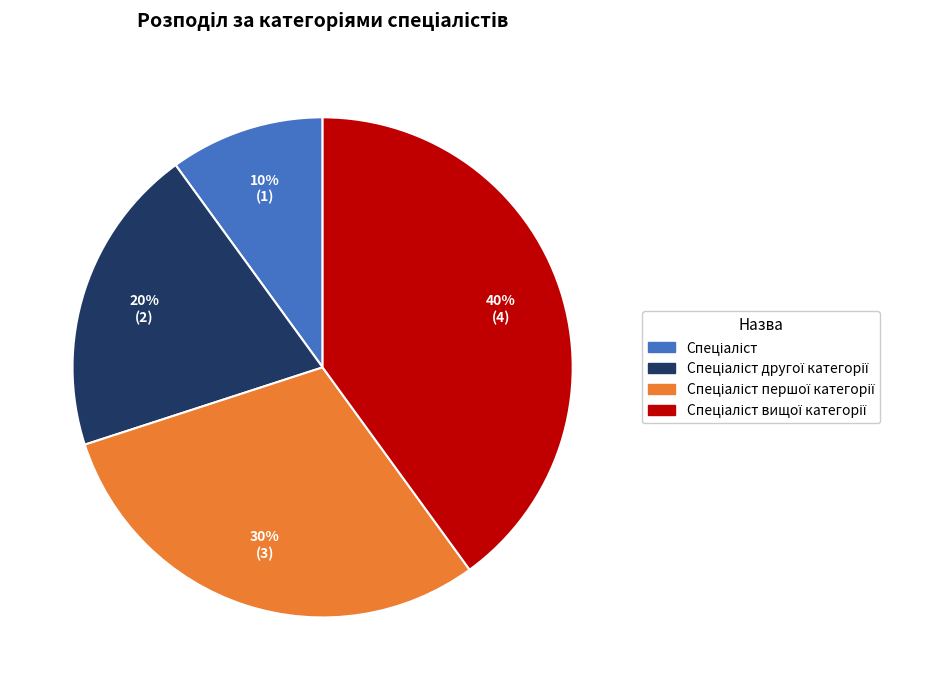

To the nearest percent, what is the difference between the largest and smallest slice percentages?

30%